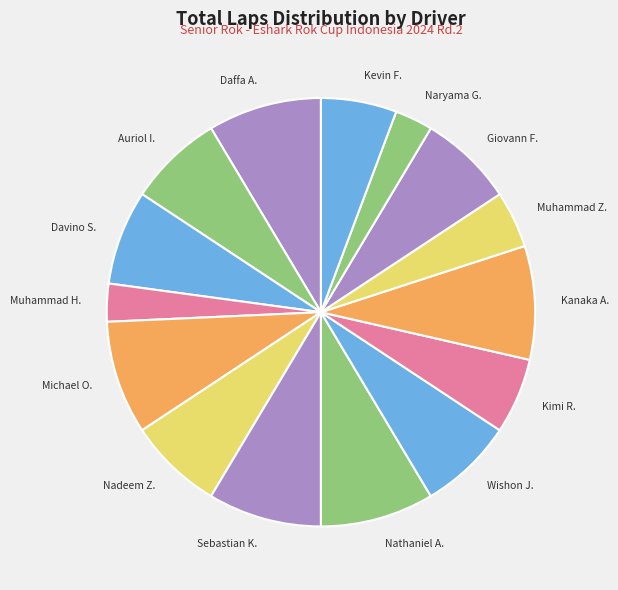

Count the number of slices in the pie.

15